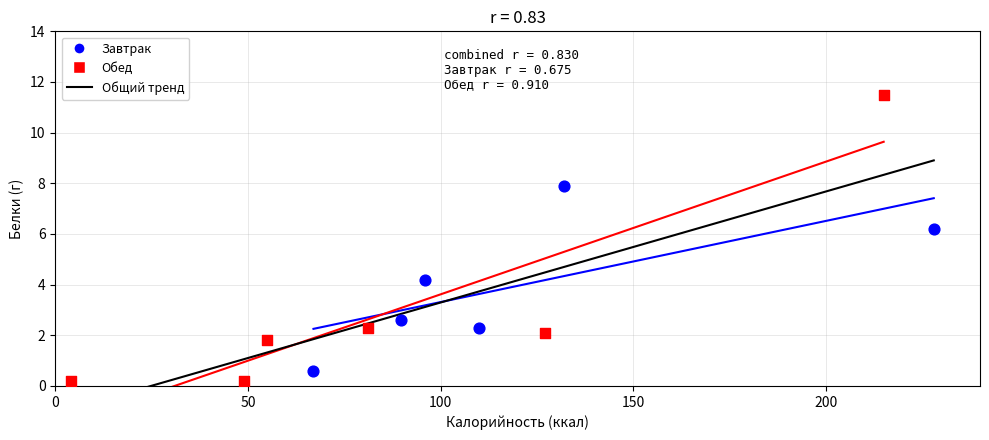

Which series has the widest spread of Y values?

Обед